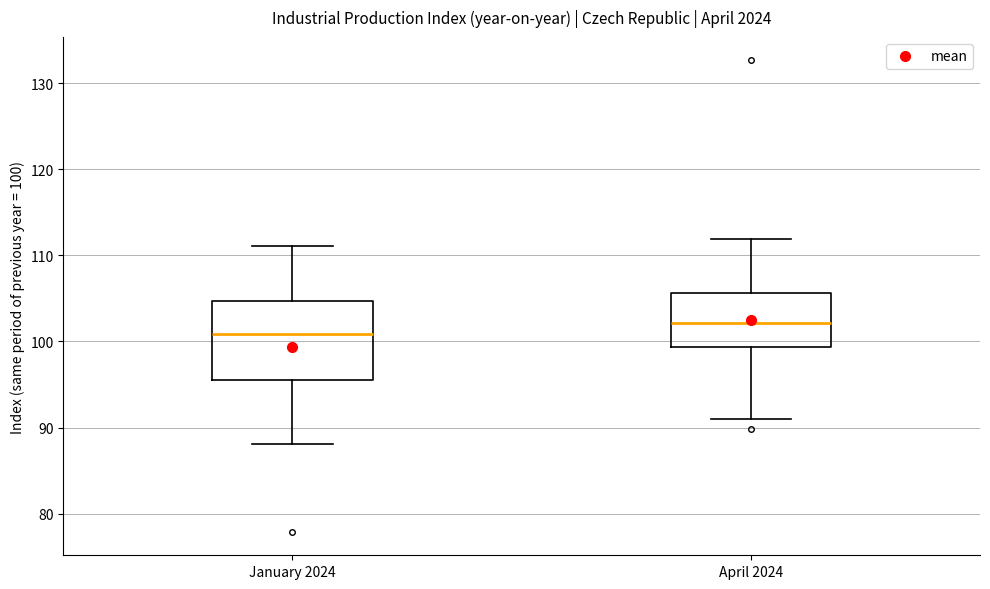

Reading left to right, read every box against the y-axis: the position of its median line, the range the box covers, and the ends of its whiskers. The values are not printed on the chart, so give them approximately, as read against the axis.

January 2024: median 101, box 96 to 105, whiskers 88 to 111
April 2024: median 102, box 99 to 106, whiskers 91 to 112